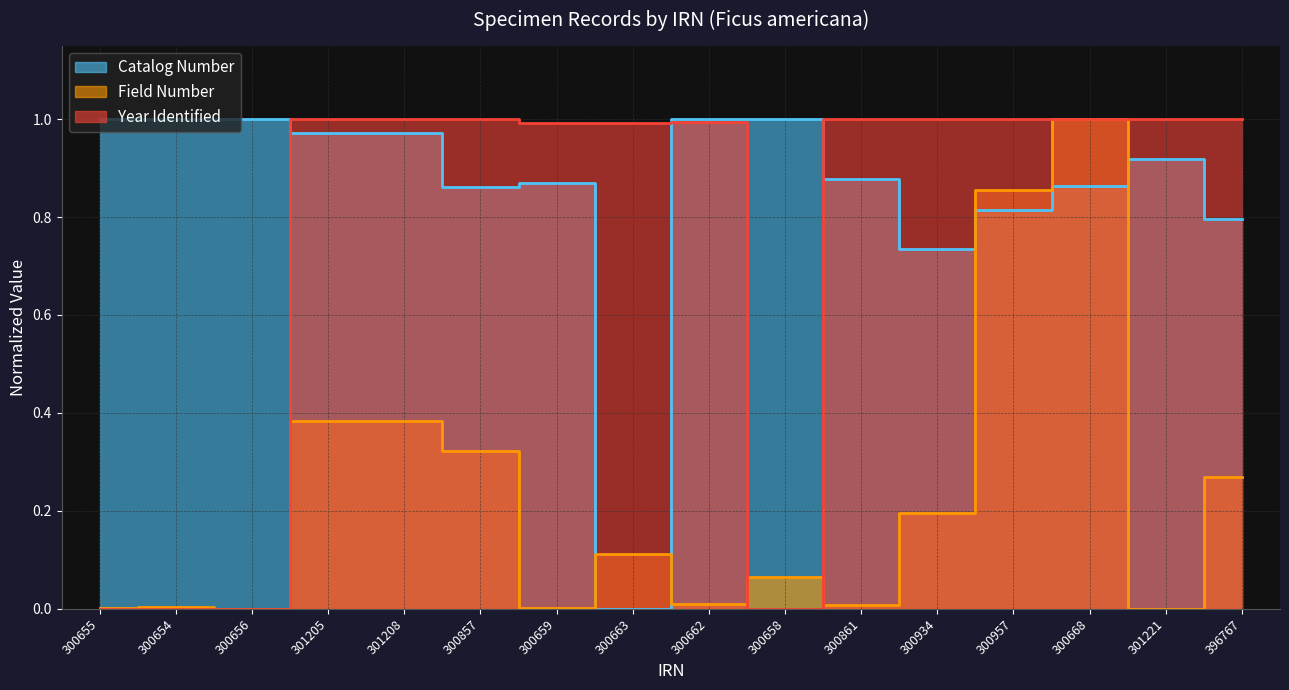

What is the difference between the maximum and second lowest values in the Year Identified series?

1.0